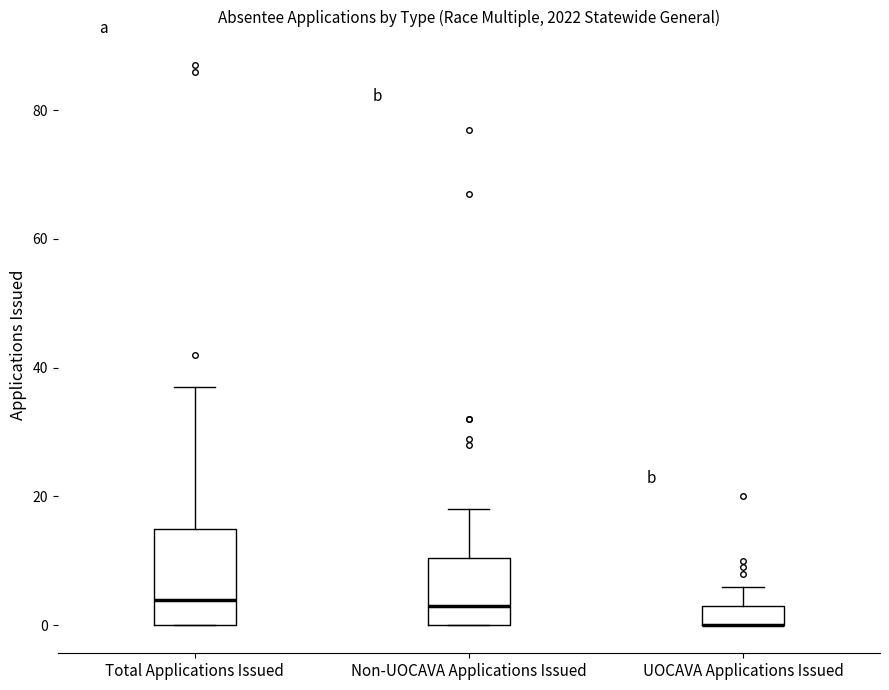

Reading left to right, transcribe this box plot: for each box, give where its median line is, the range the box spans, and where its two whiskers end, as read against the y-axis. The values are not printed on the chart, so give them approximately, as read against the axis.

Total Applications Issued: median 4, box 0 to 16, whiskers 0 to 38
Non-UOCAVA Applications Issued: median 4, box 0 to 10, whiskers 0 to 18
UOCAVA Applications Issued: median 0 (drawn on the box's lower edge), box 0 to 4, whiskers 0 to 6